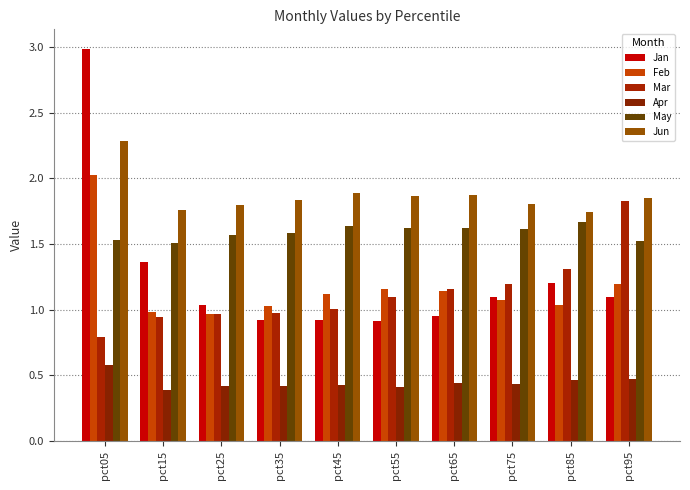

At which category is the sum across all series the highest?

pct05